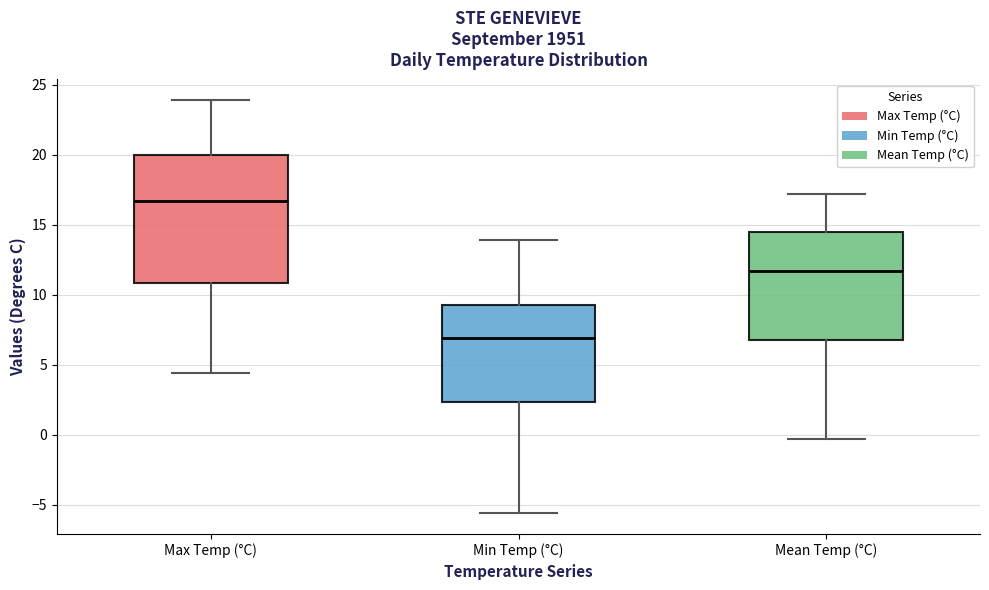

Reading left to right, transcribe this box plot: for each box, give where its median line is, the range the box spans, and where its two whiskers end, as read against the y-axis. The values are not printed on the chart, so give them approximately, as read against the axis.

Max Temp (°C): median 16.5, box 11.0 to 20.0, whiskers 4.5 to 24.0
Min Temp (°C): median 7.0, box 2.5 to 9.5, whiskers -5.5 to 14.0
Mean Temp (°C): median 11.5, box 7.0 to 14.5, whiskers -0.5 to 17.0